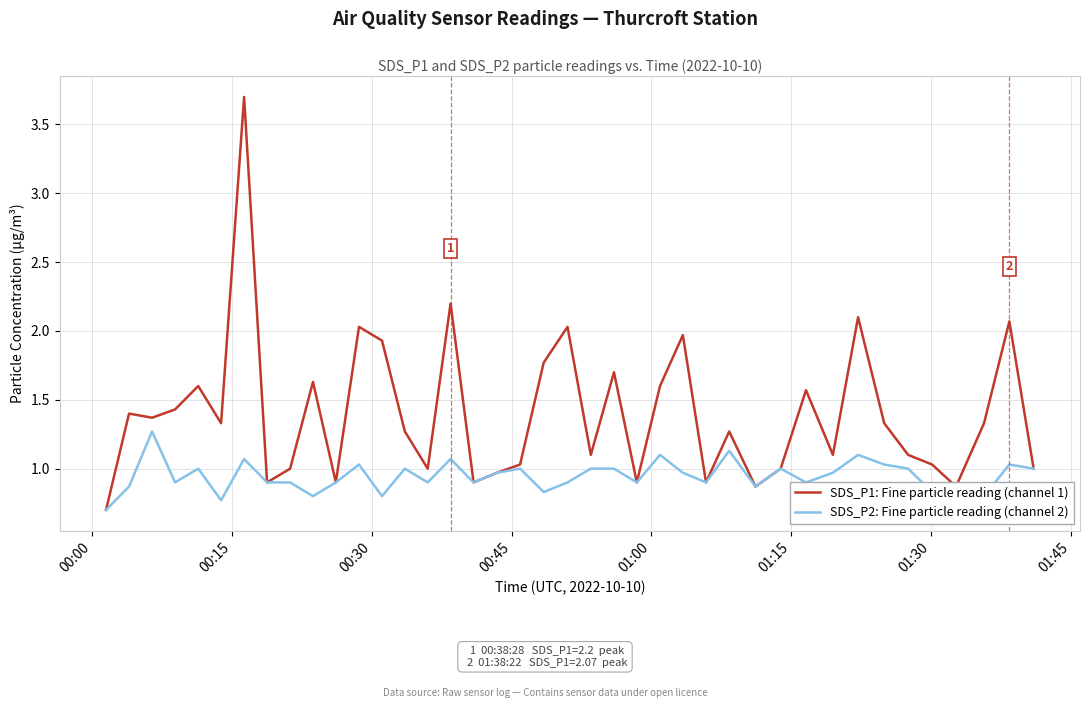

True or false: SDS_P1: Fine particle reading (channel 1) and SDS_P2: Fine particle reading (channel 2) cross at least once.

False